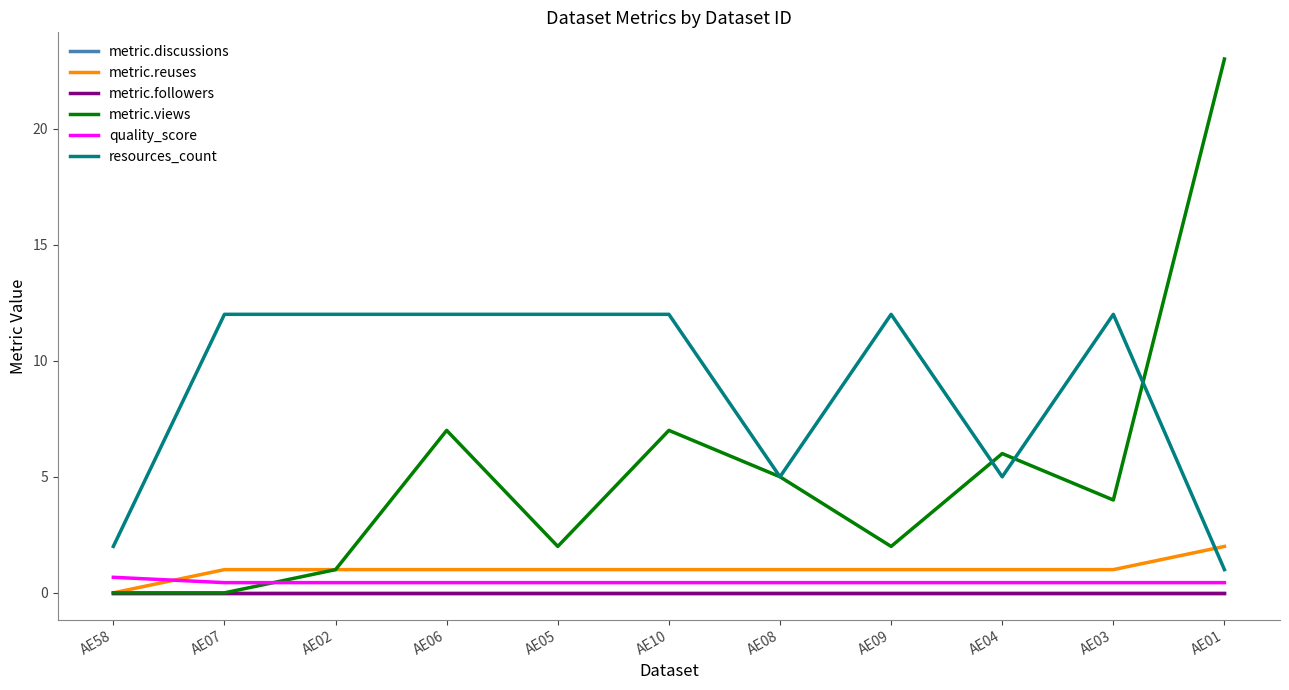

At which label is metric.discussions closest to 0?

AE58